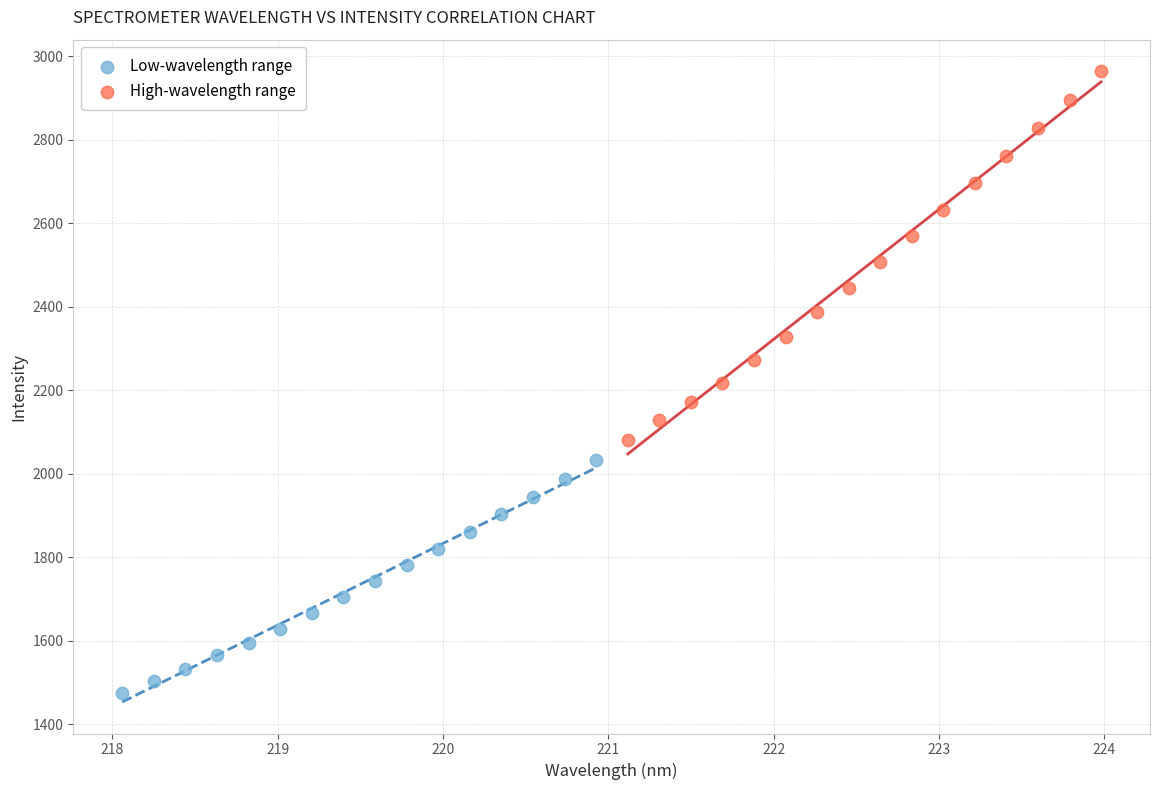

Which series contains the highest Y value?

High-wavelength range